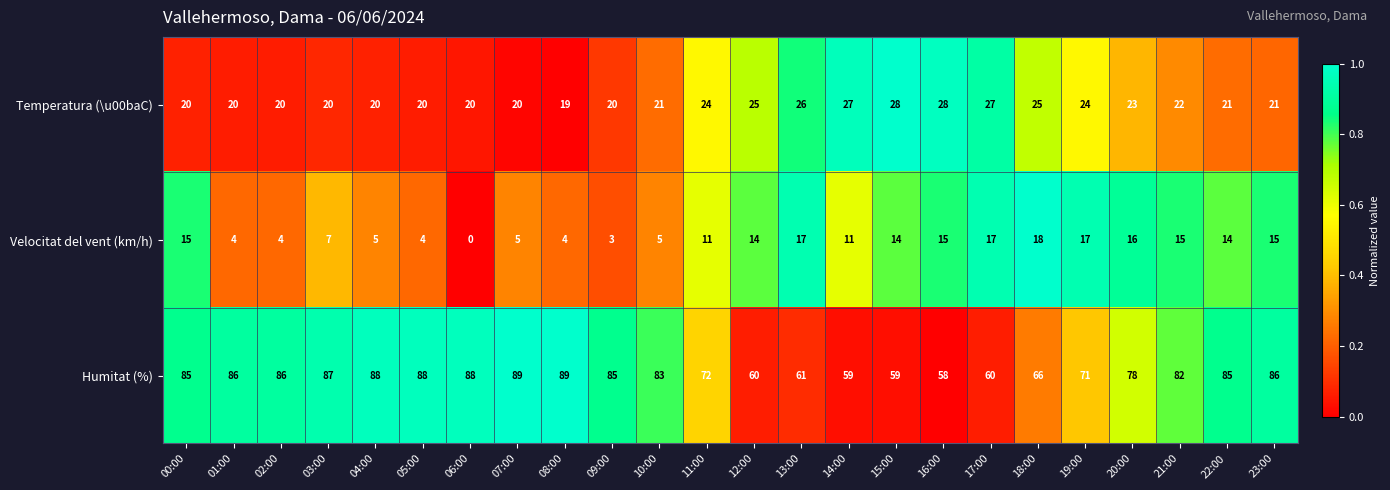

How many data points in Humitat (%) are less than 85?

12